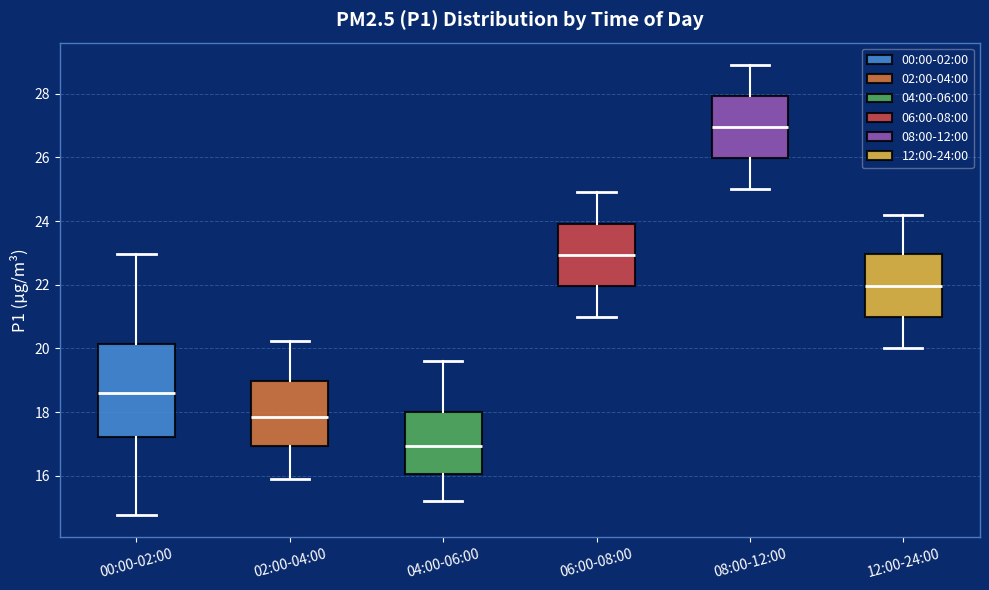

Where does the median line of the box for 08:00-12:00 sit on the y-axis? The values are not printed on the chart, so give them approximately, as read against the axis.

27.0